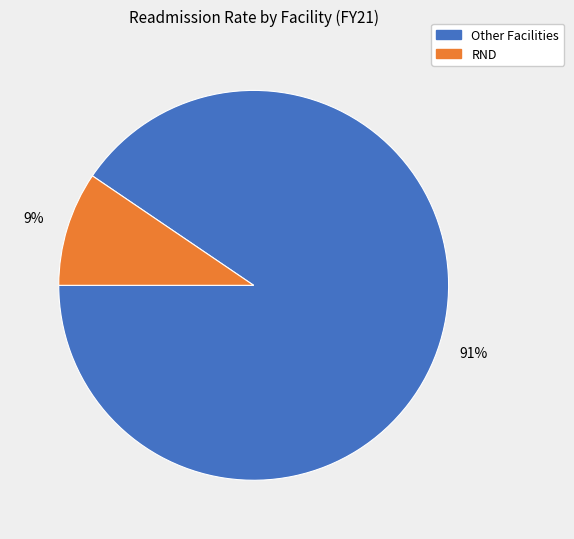

Does any single category account for the majority?

Yes